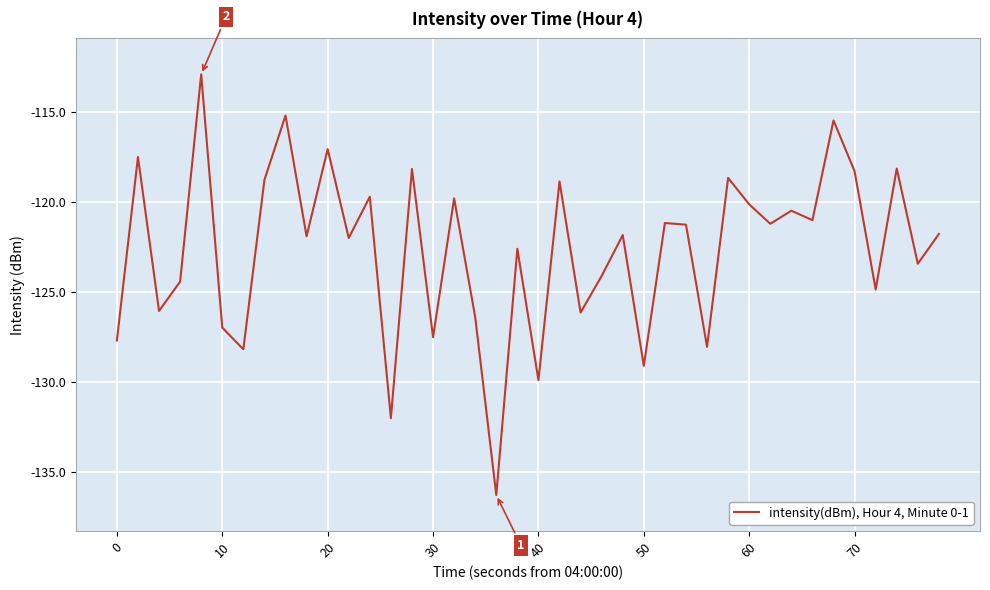

What is the minimum value shown in the chart?

-136.3